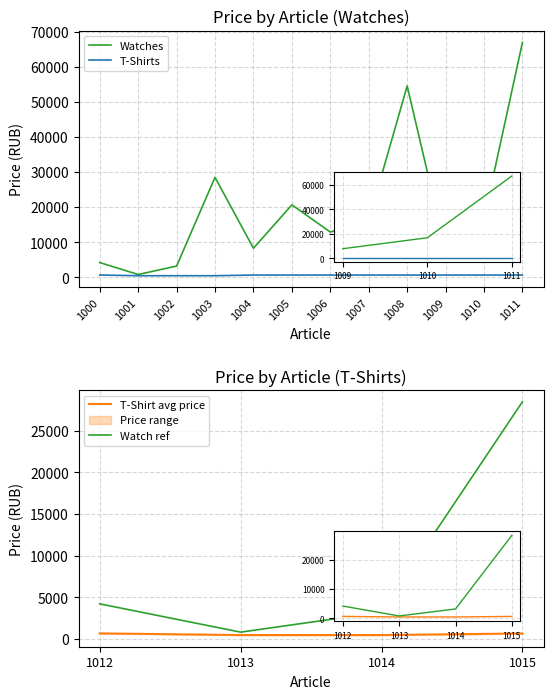

List the labels in order of Watches value, smallest first.

1001, 1002, 1000, 1009, 1004, 1006, 1007, 1010, 1005, 1003, 1008, 1011